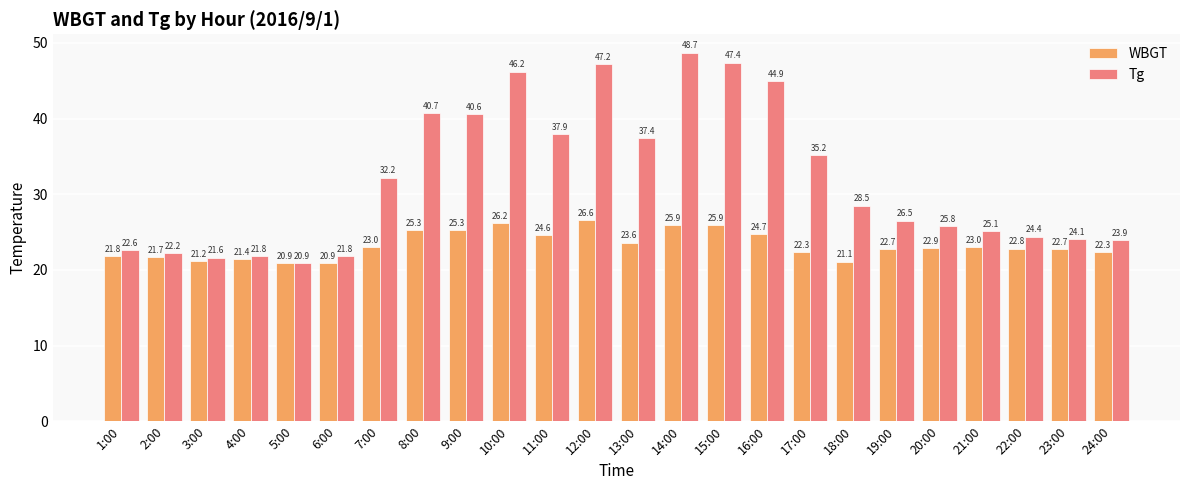

Which series changed the most between 9:00 and 19:00?

Tg